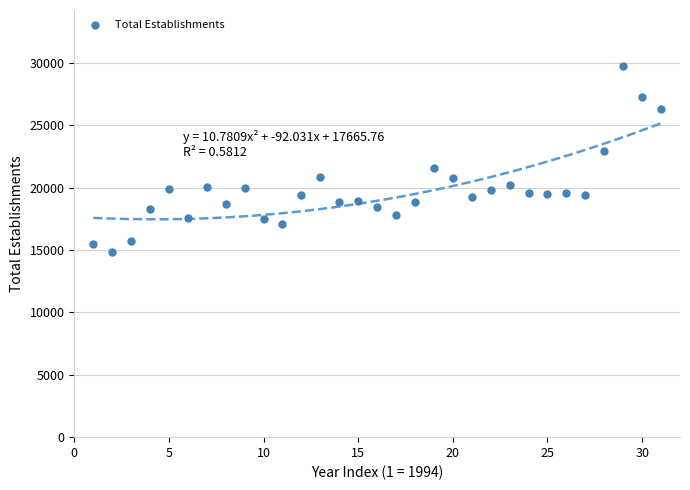

What is the range of X values (max minus min)?

30